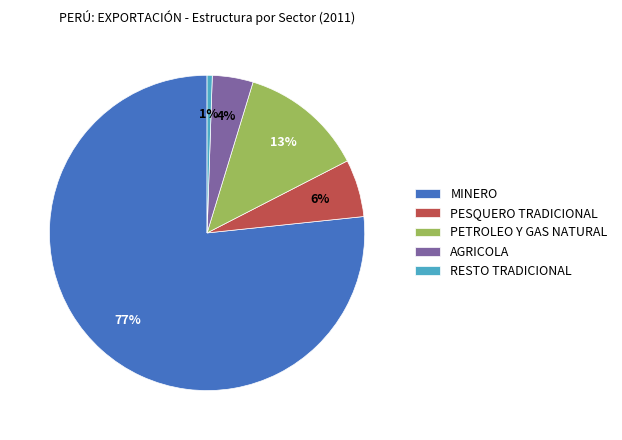

How many slices are in this pie chart?

5